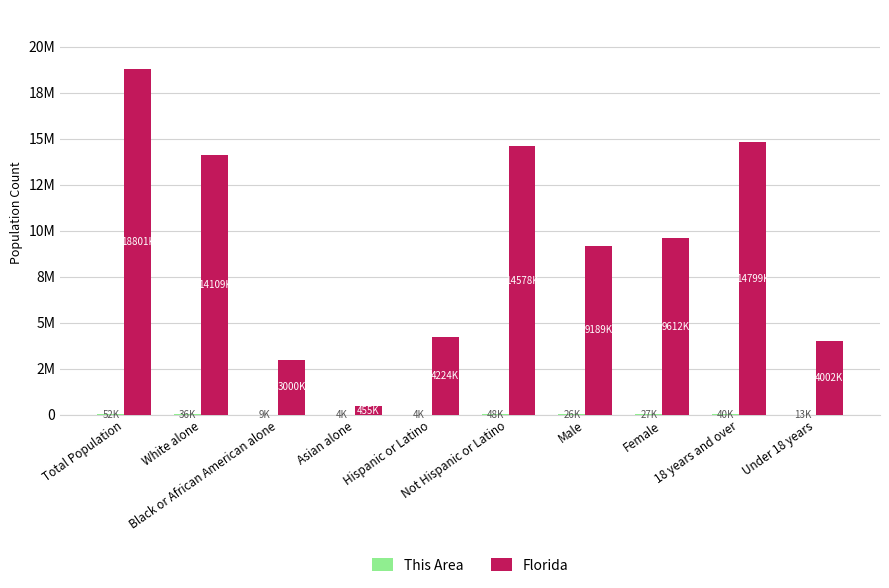

Are the bars horizontal?

No